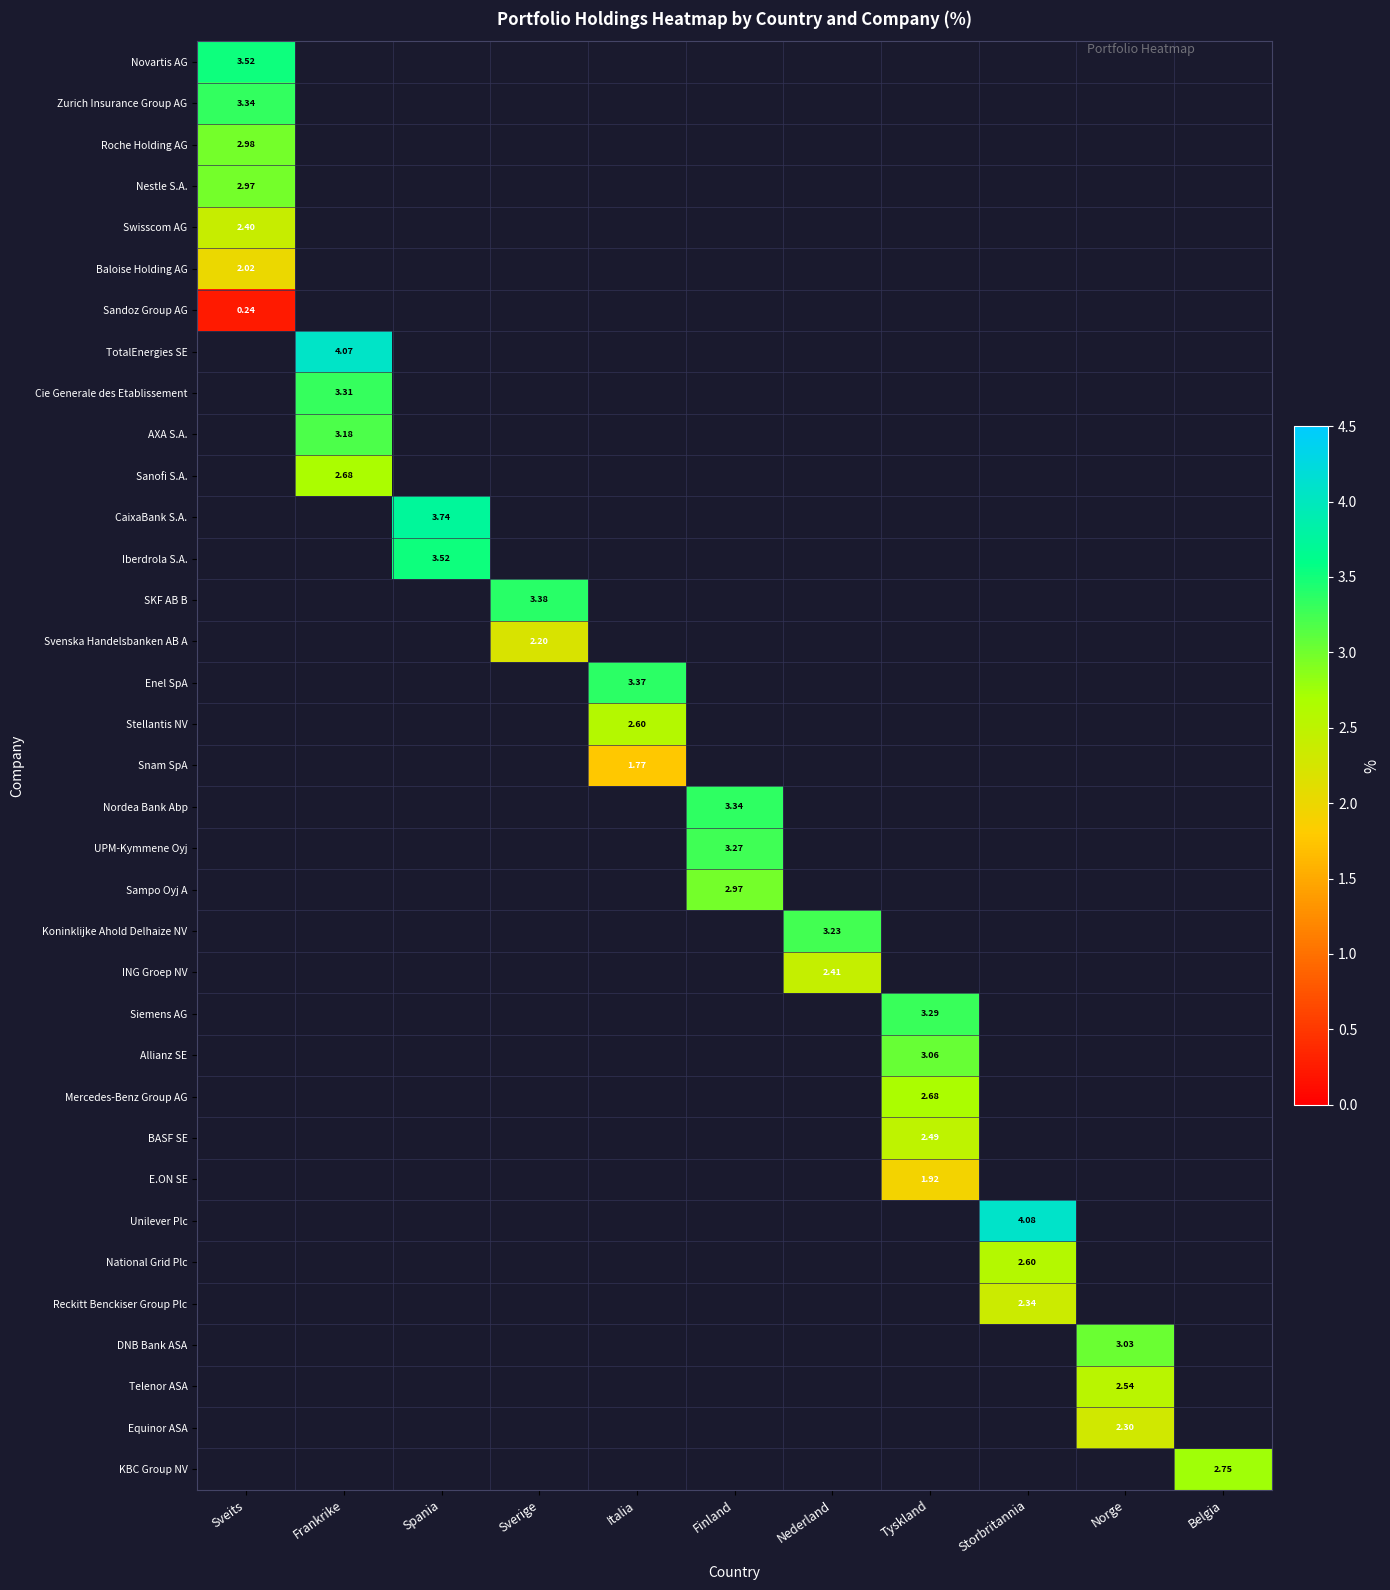

What is the highest value of the Baloise Holding AG series?

2.0